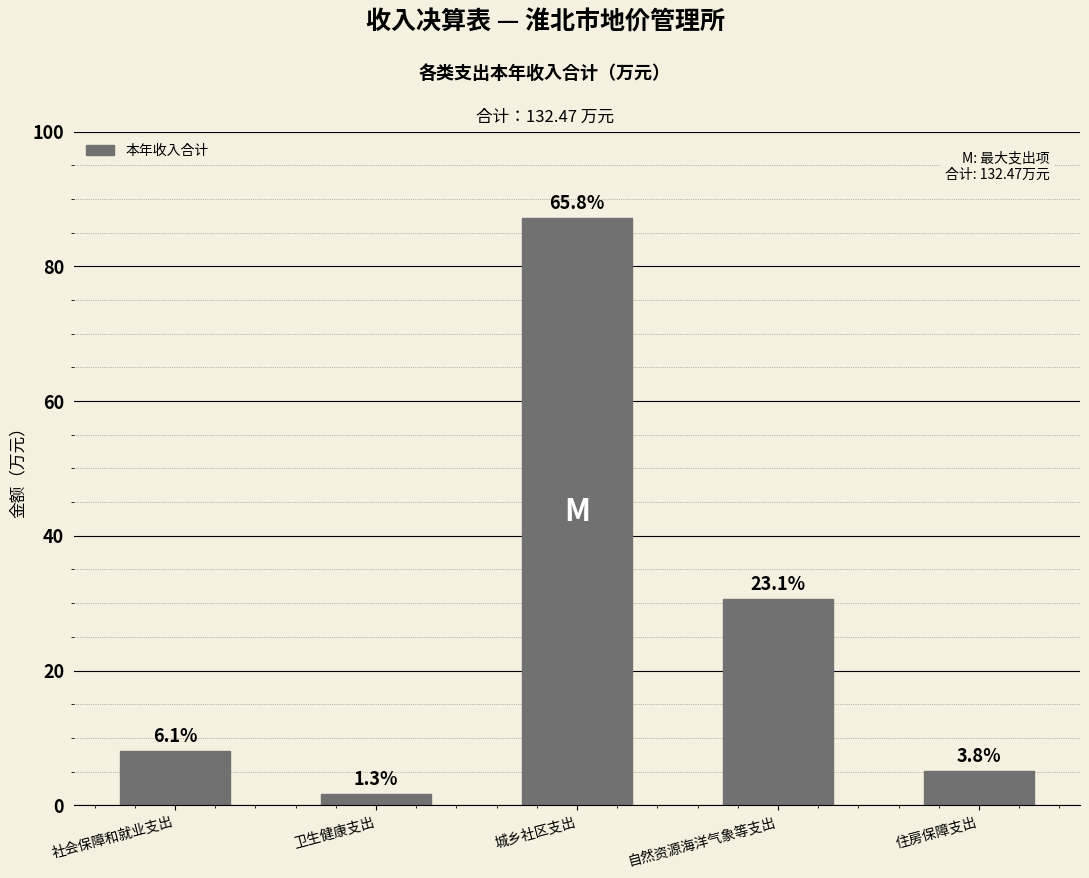

What is the label of the 2nd bar from the left?

卫生健康支出